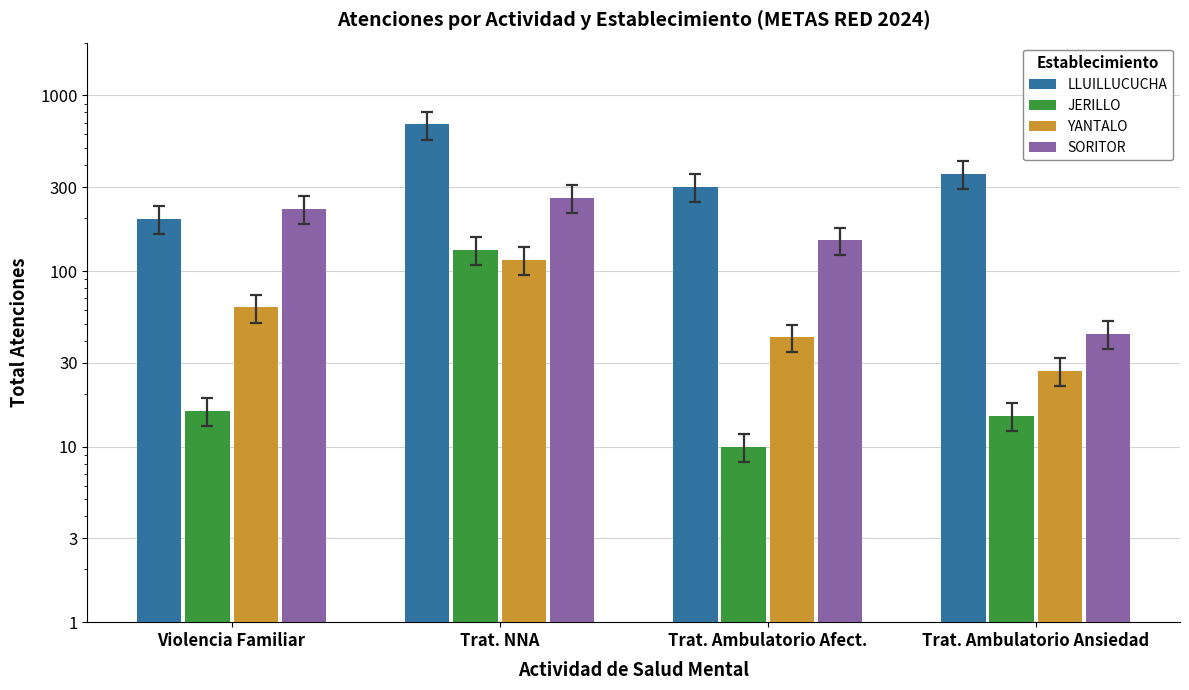

How many data points in SORITOR are less than 226?

2